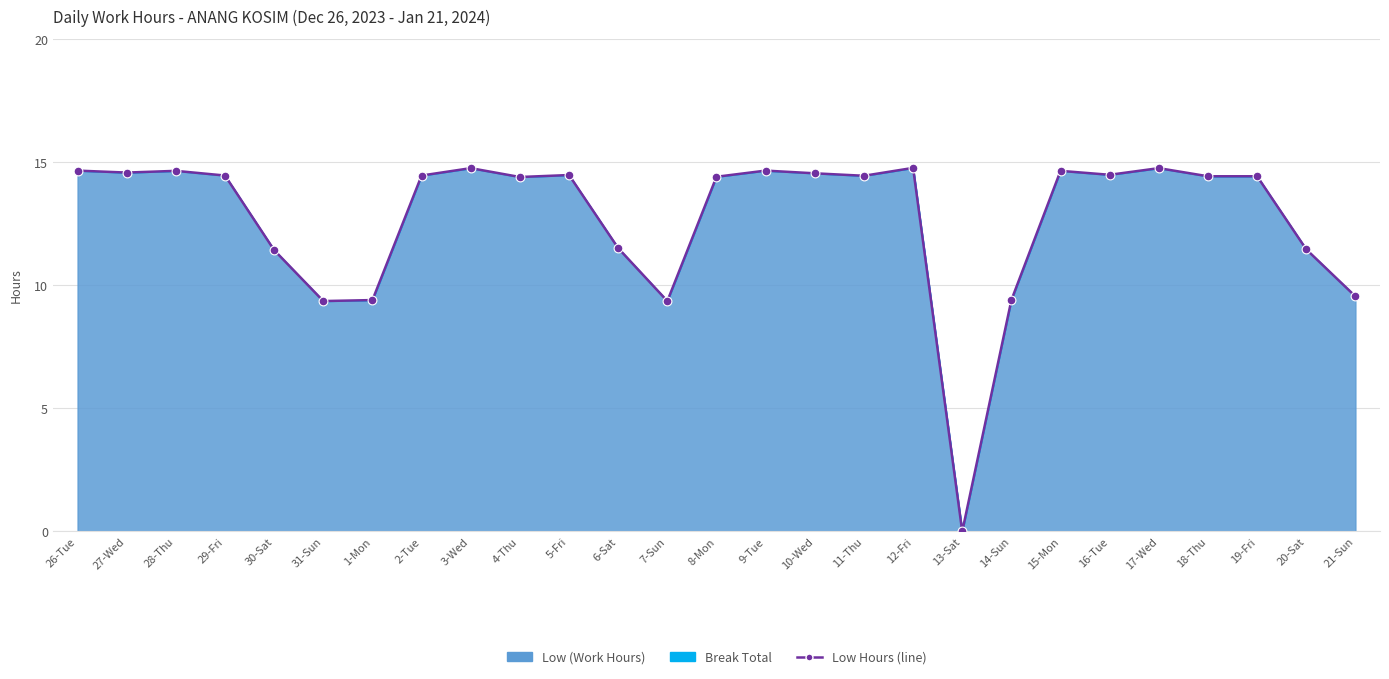

What is the ratio of the value at 30-Sat to the value at 19-Fri?

0.8